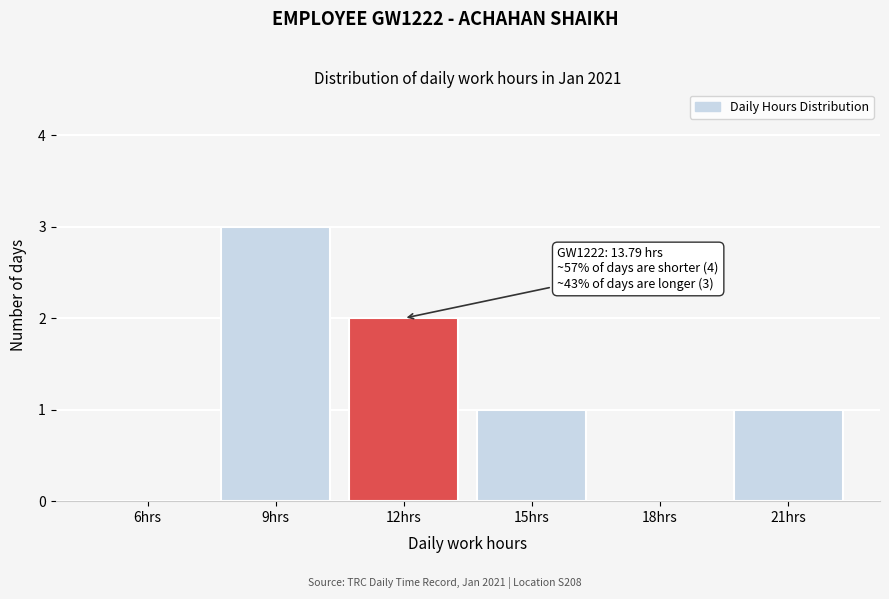

Reading left to right, extract all data points from this chart.

6hrs=0	9hrs=3	12hrs=2	15hrs=1	18hrs=0	21hrs=1